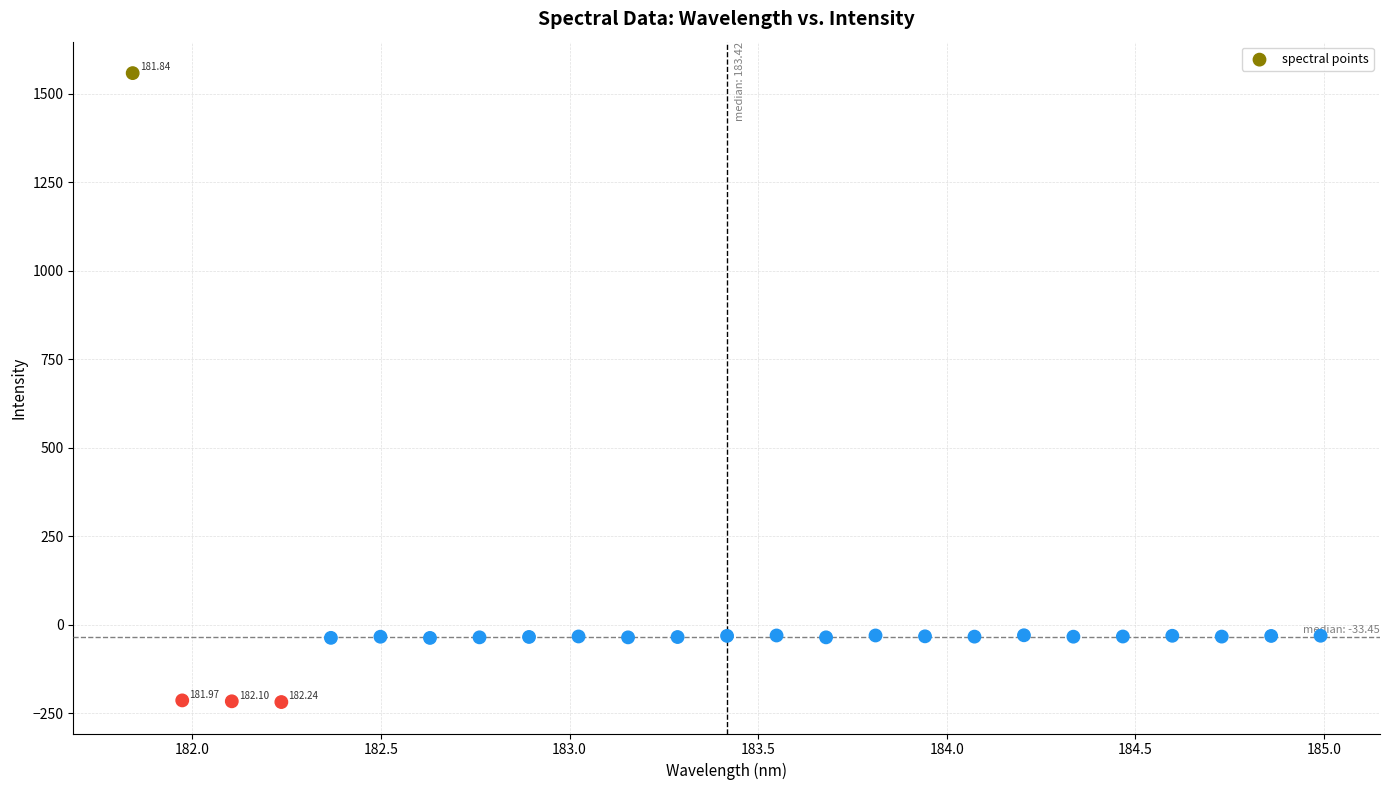

What is the range of X values (max minus min)?

3.1